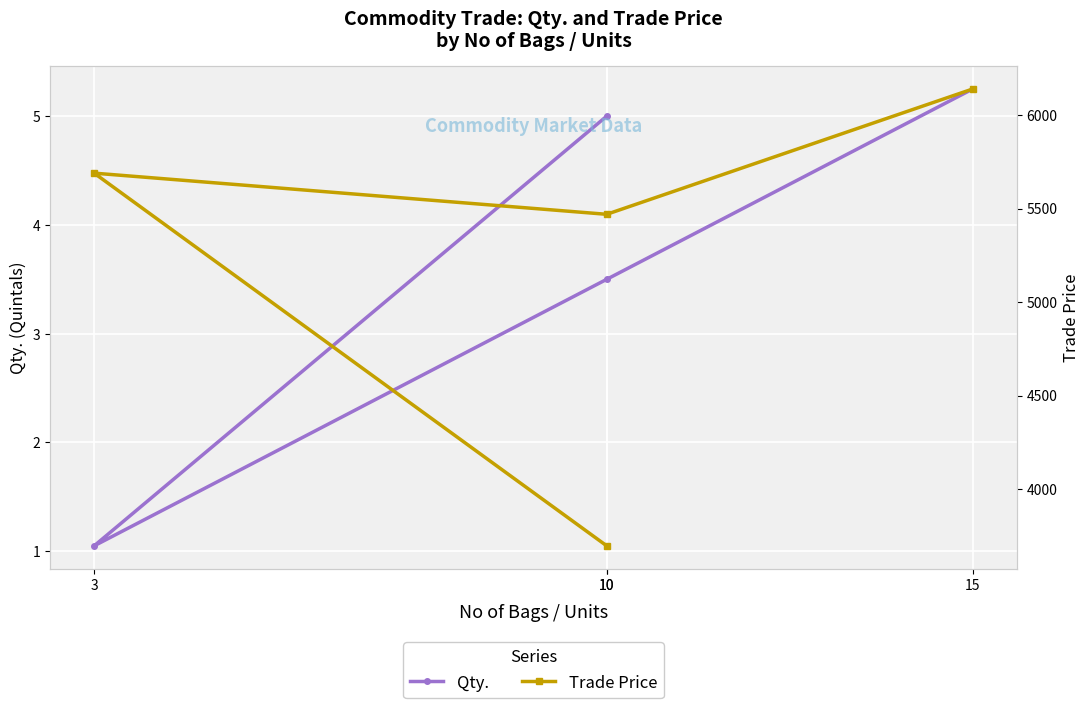

What is the difference between the Qty. values at 15 and 10?

0.2